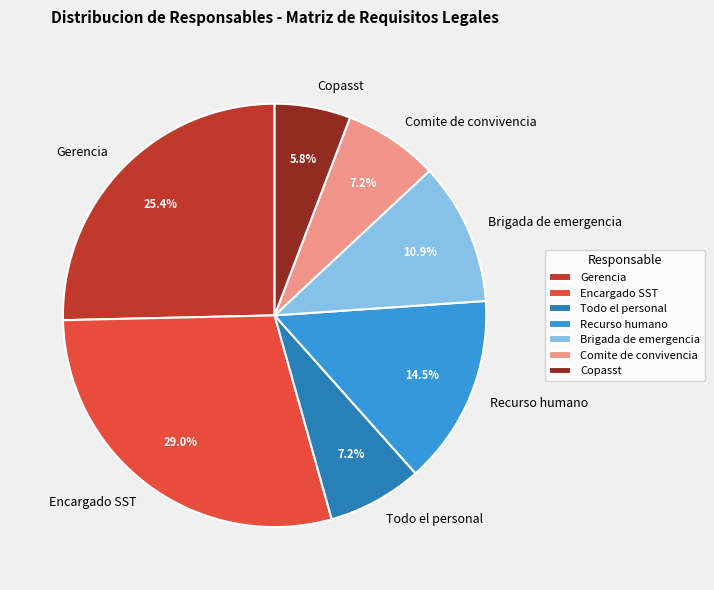

To the nearest percent, what is the difference between the Todo el personal and Brigada de emergencia slice percentages?

4%